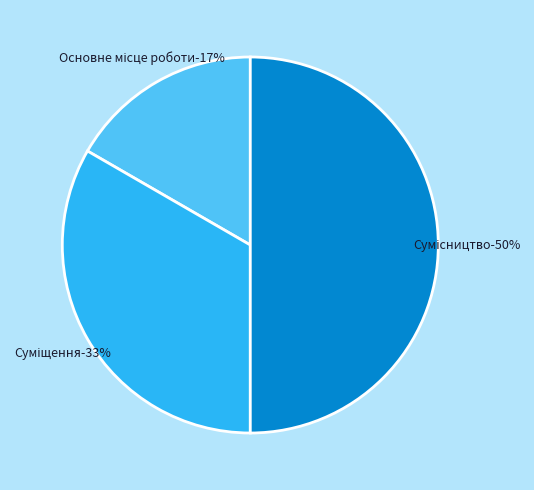

Does Сумісництво represent more than half of the total?

No